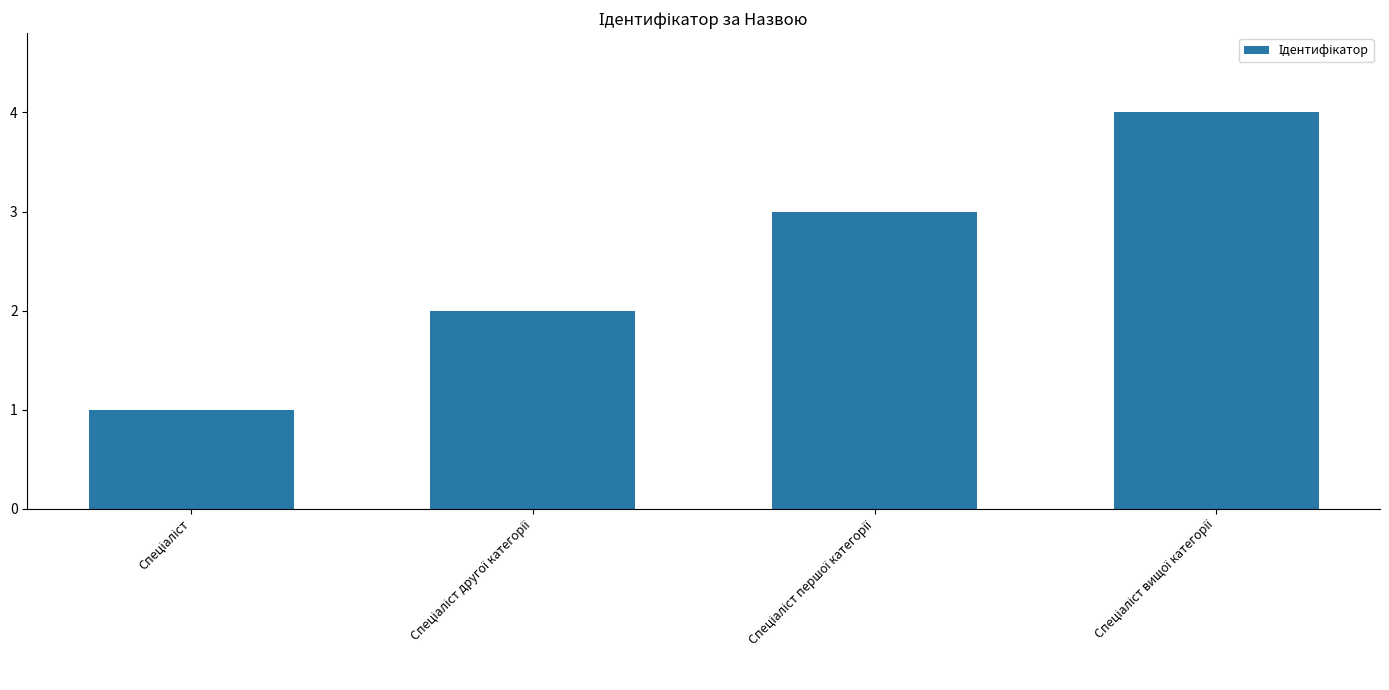

What is the value of the 4th bar from the left?

4